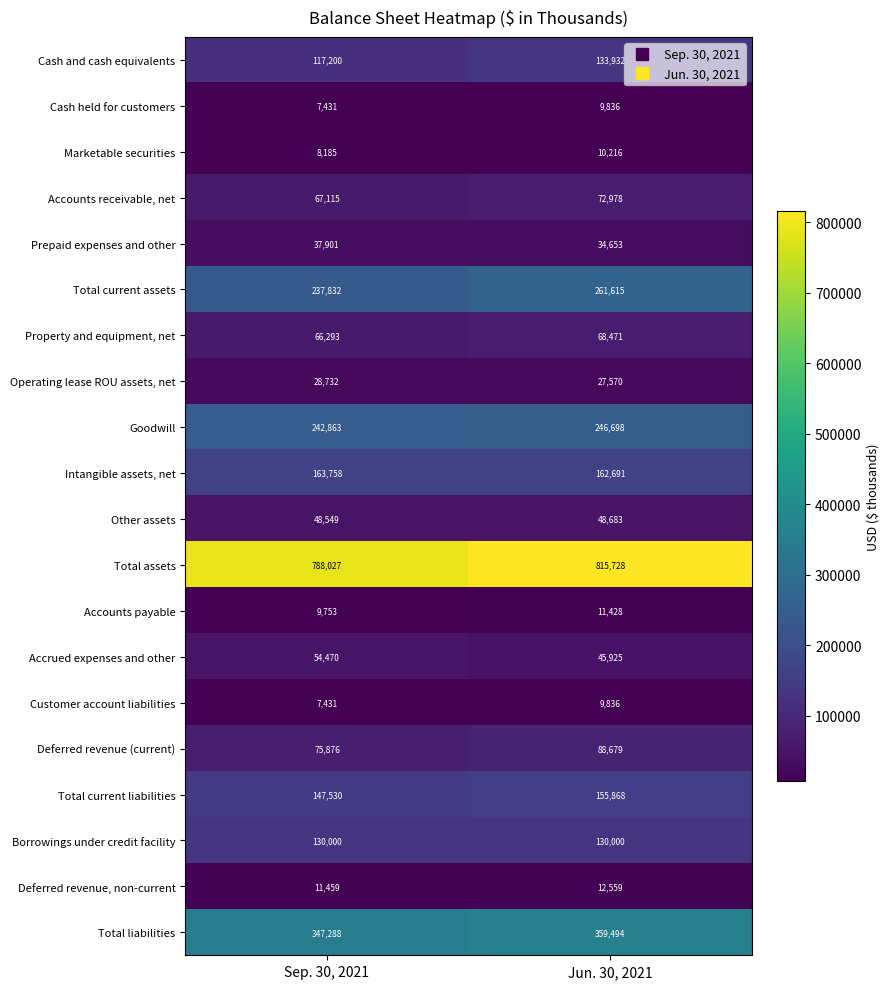

True or false: Total liabilities has a value of 161690 at Jun. 30, 2021.

False